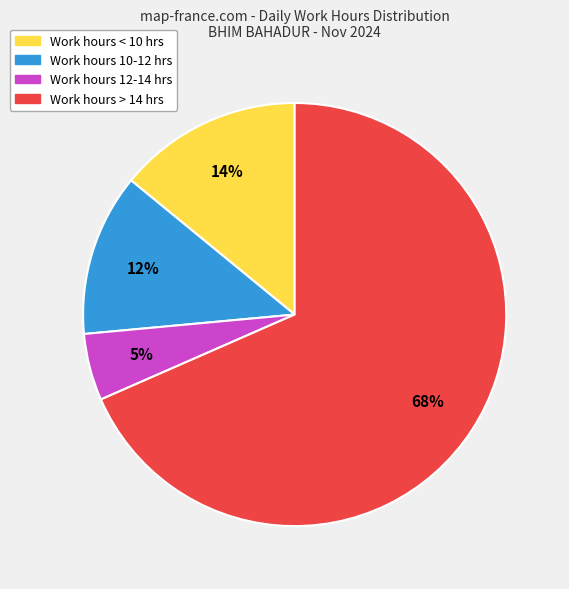

Does any single category account for the majority?

Yes